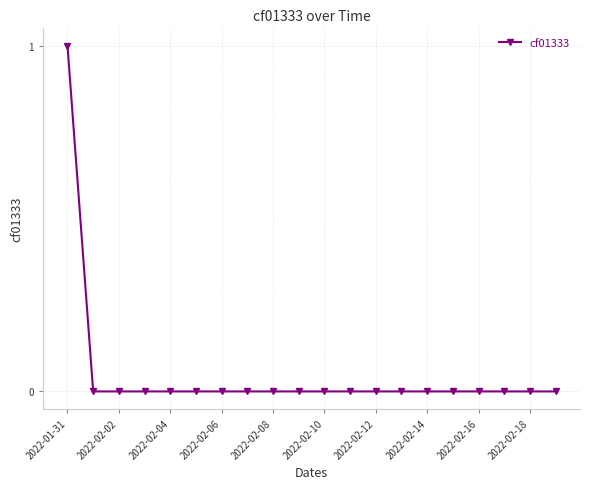

Reading left to right, what are all the values shown in this chart?

1	0	0	0	0	0	0	0	0	0	0	0	0	0	0	0	0	0	0	0